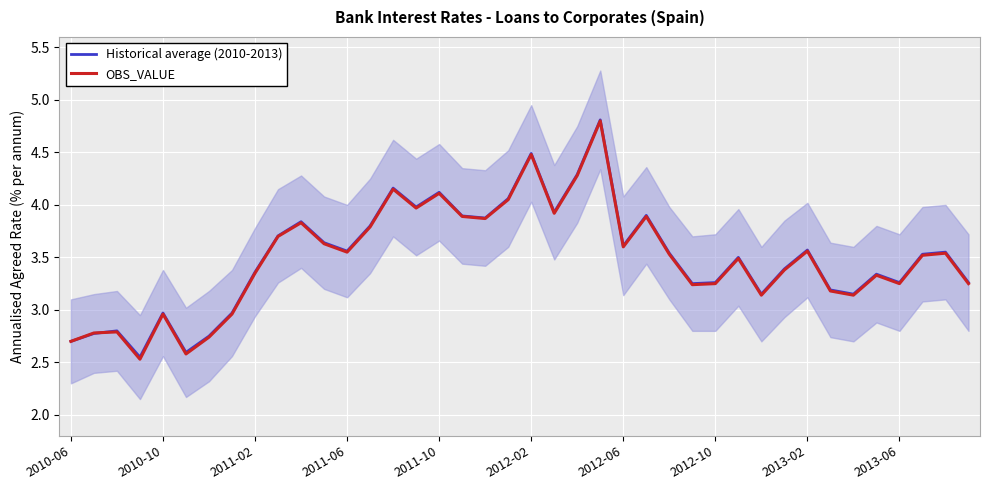

What position from the left is 33?

34